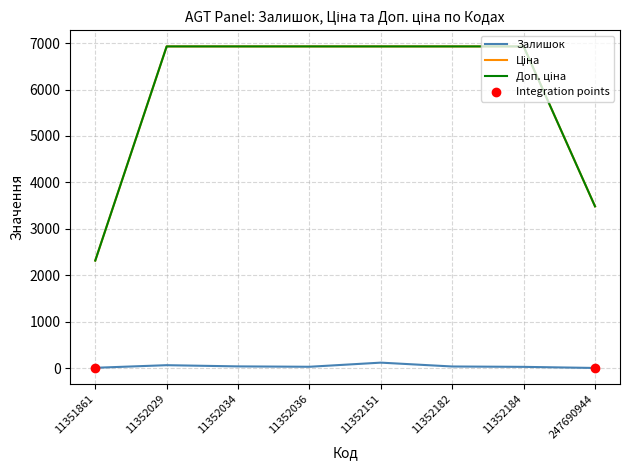

What is the total value across all series at 11352151?

13976.1